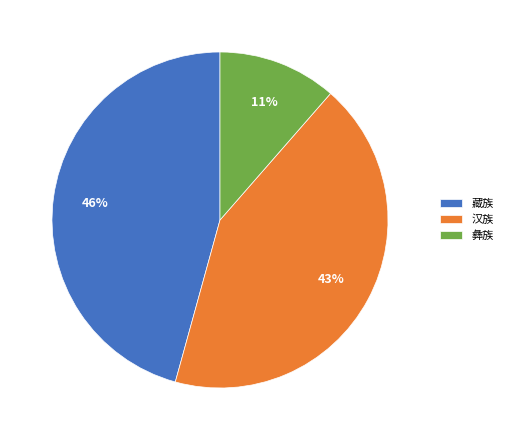

Is there a majority slice in this chart?

No